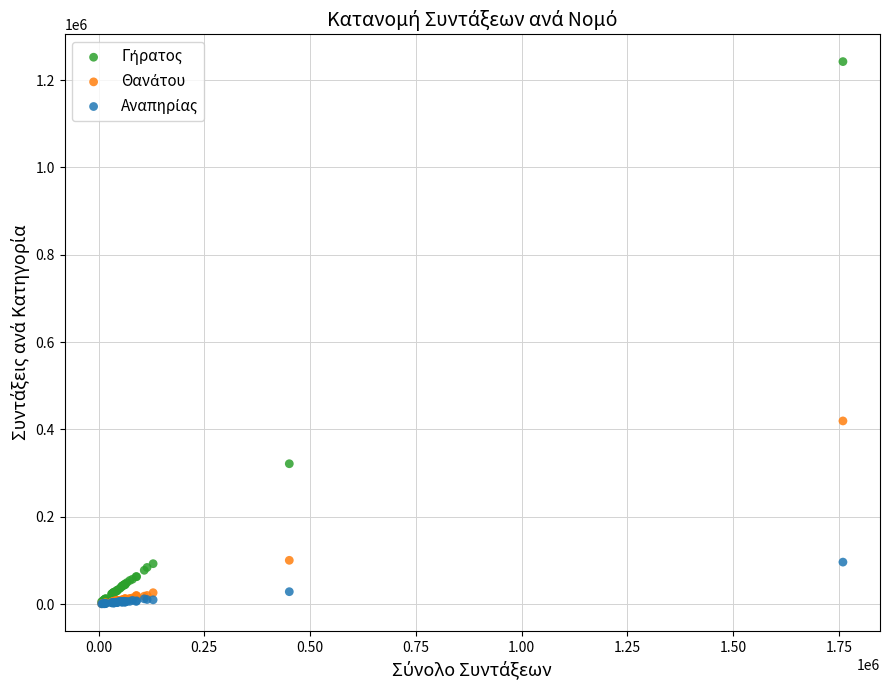

Across all series, what Y value is closest to 621497?

419528